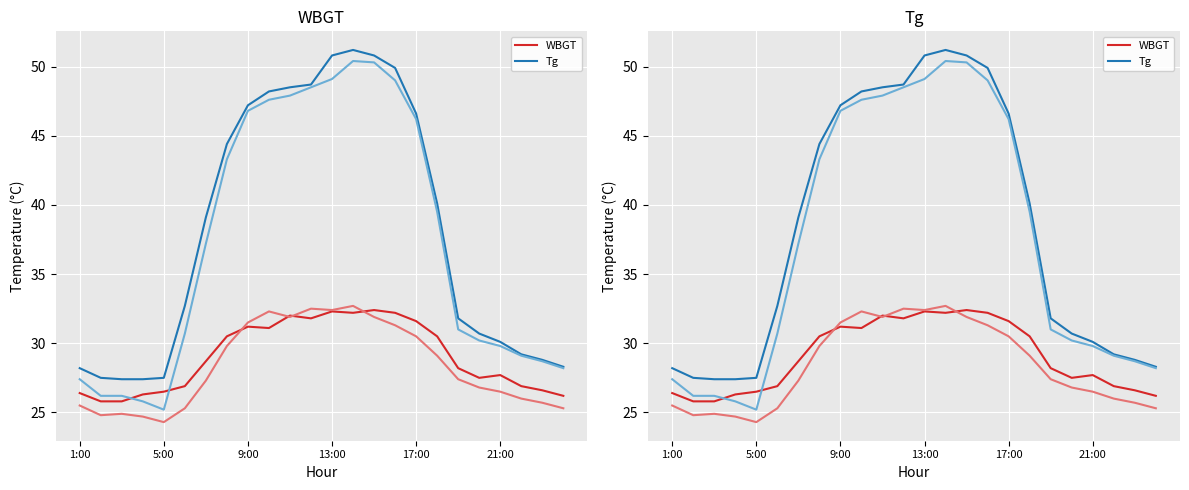

Is the value of Tg at 23 greater than the value of WBGT at 17?

No